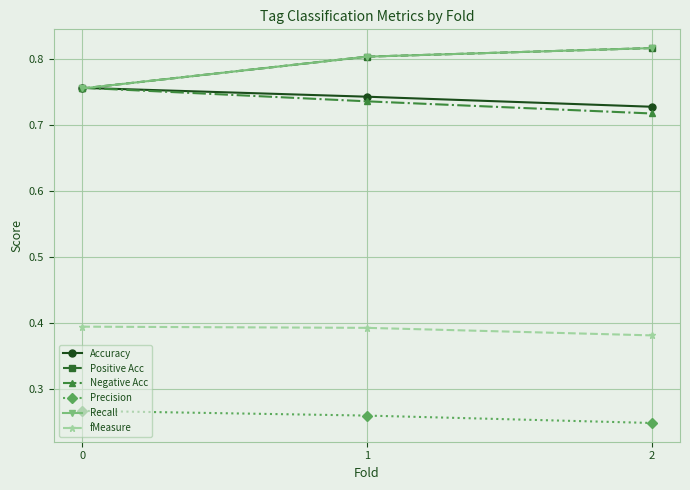

How many lines are shown in the chart?

6